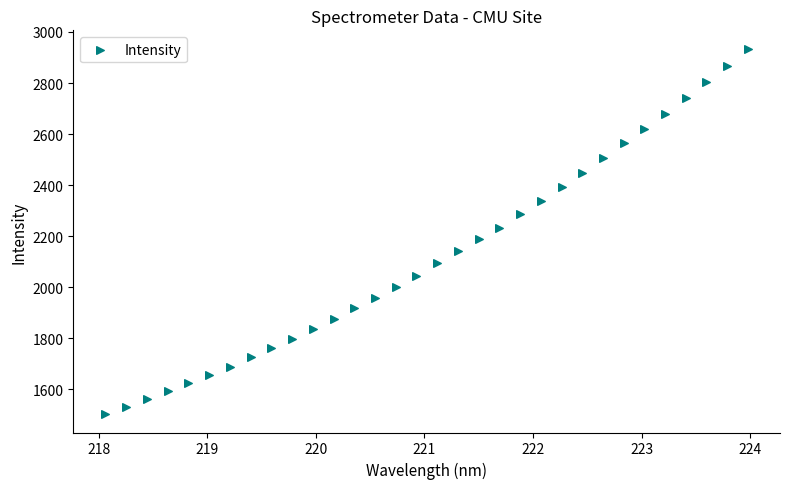

What is the range of Y values (max minus min)?

1432.4